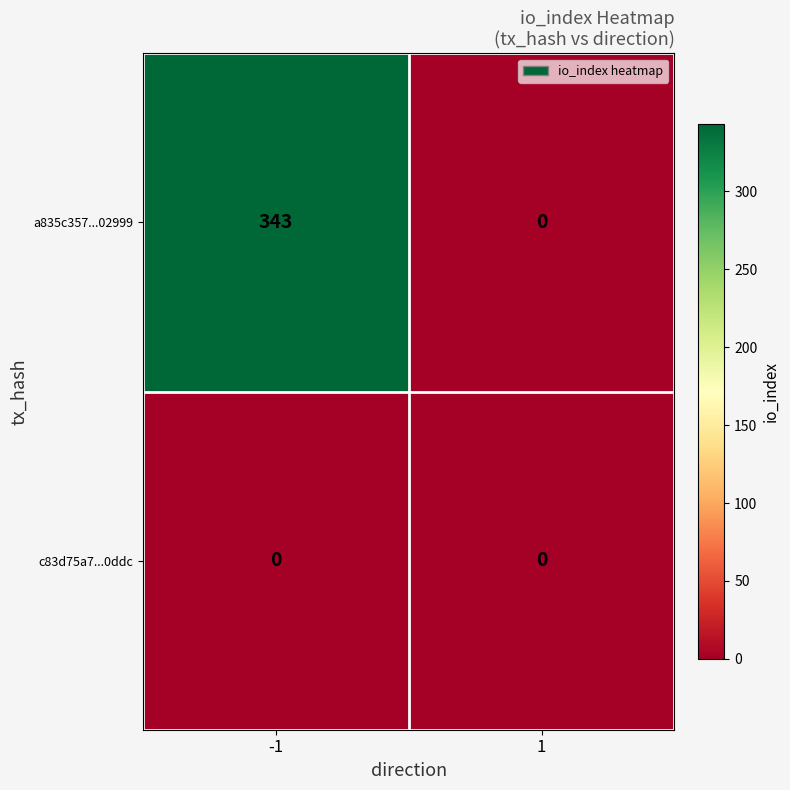

Which series changed the most between -1 and 1?

a835c357...02999